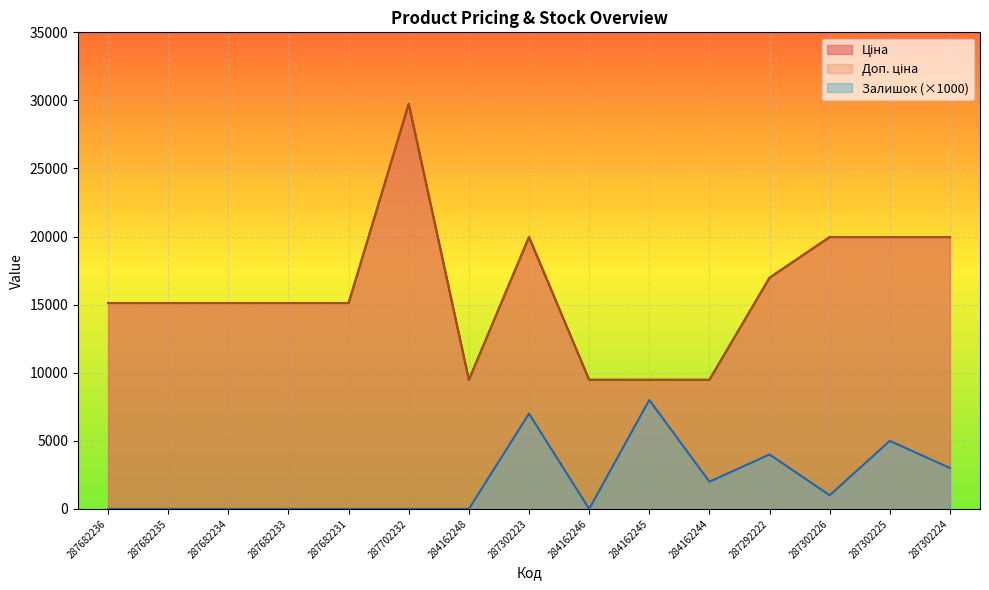

How many categories are shown in the chart?

15